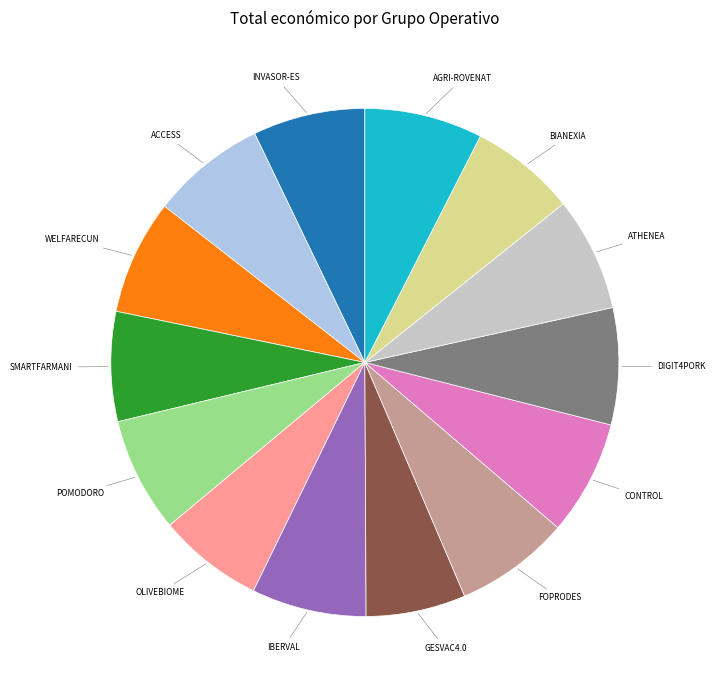

Is there any slice that represents more than half of the pie?

No